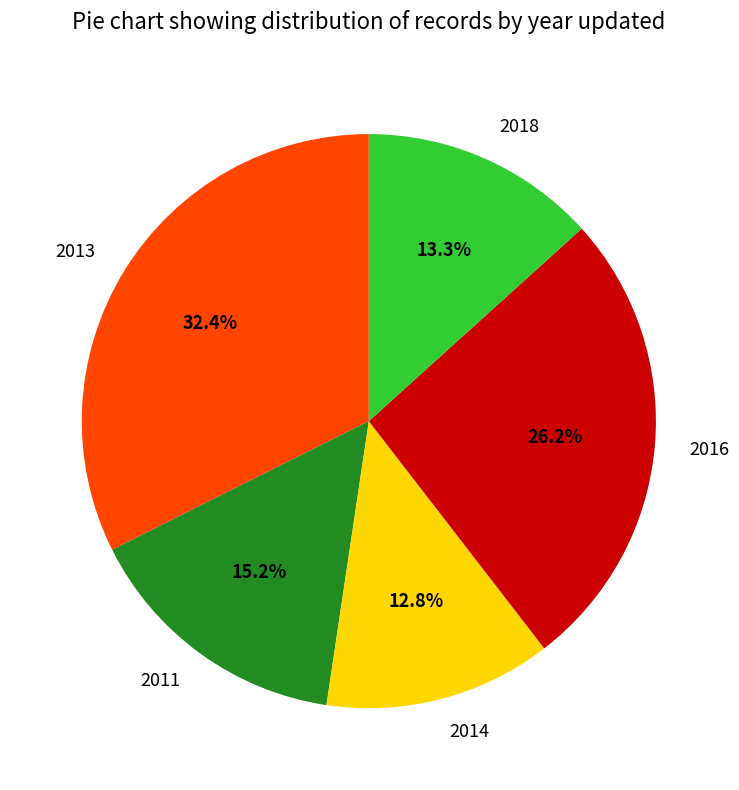

To the nearest percent, what is the combined percentage of 2018 and 2014?

26%